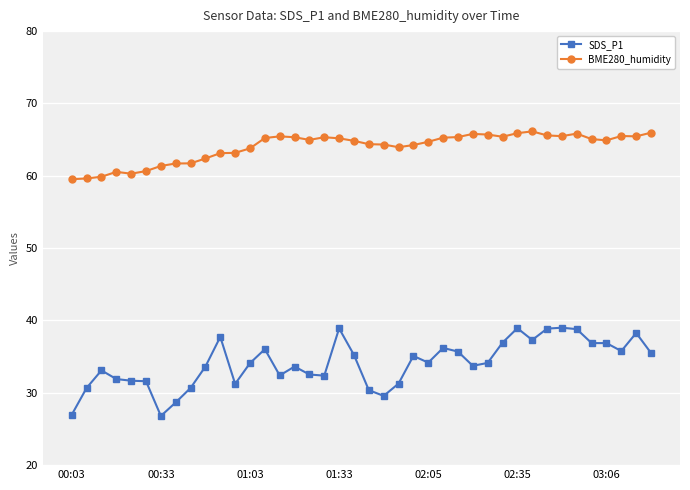

Which series has the widest spread of values?

SDS_P1